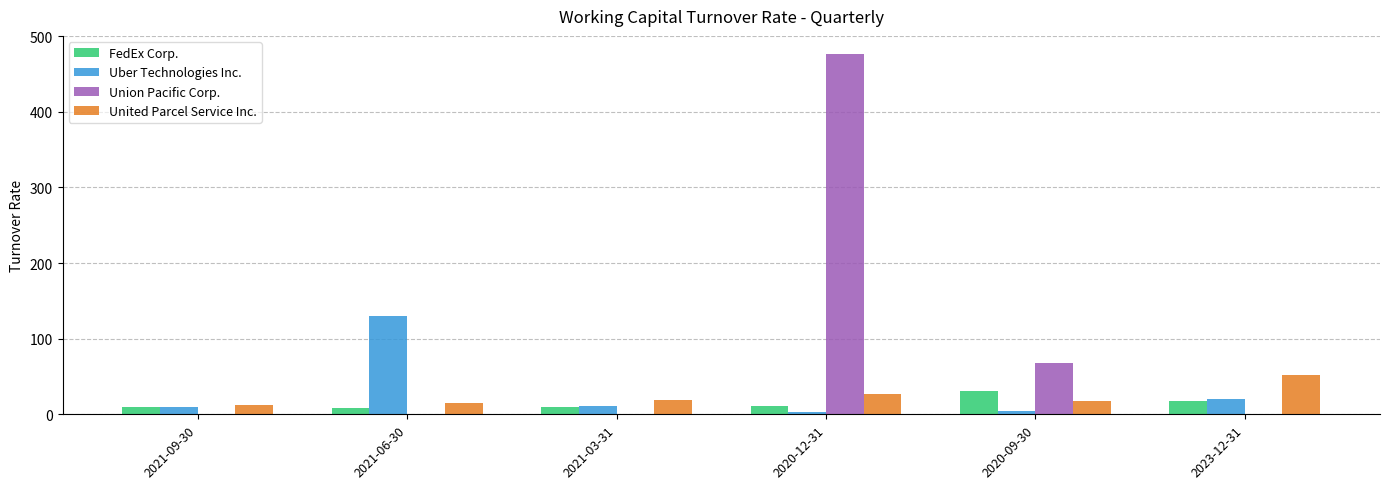

At which label does Union Pacific Corp. reach its peak?

2020-12-31